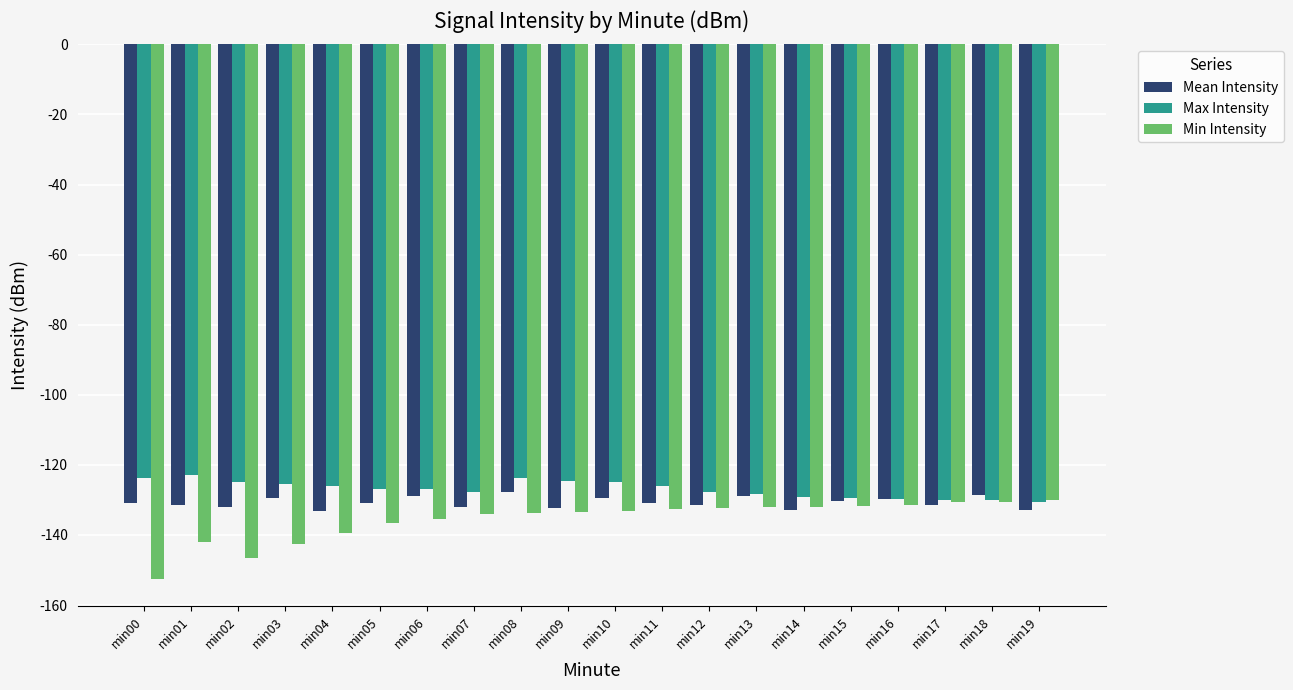

What is the difference between the Max Intensity values at min11 and min18?

3.9